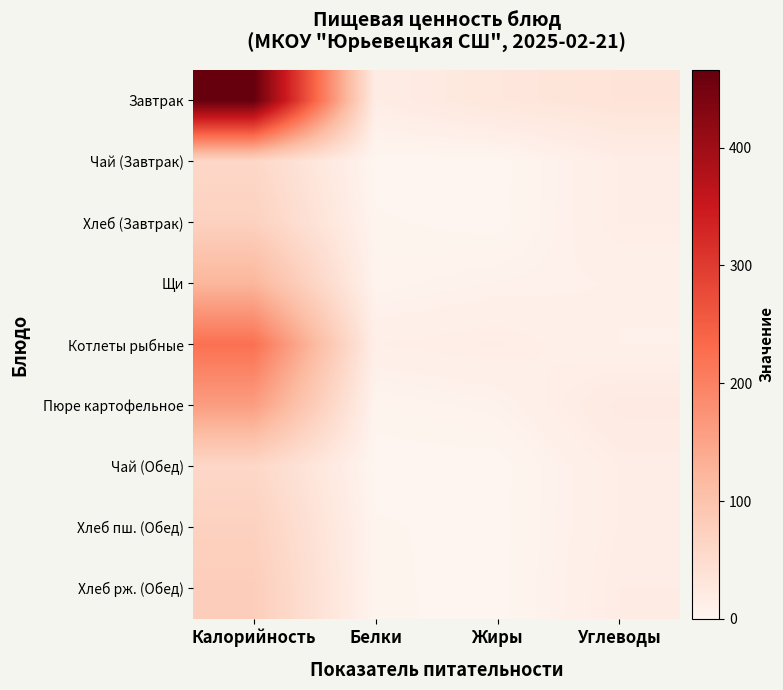

Which label corresponds to the largest value in the chart?

Калорийность